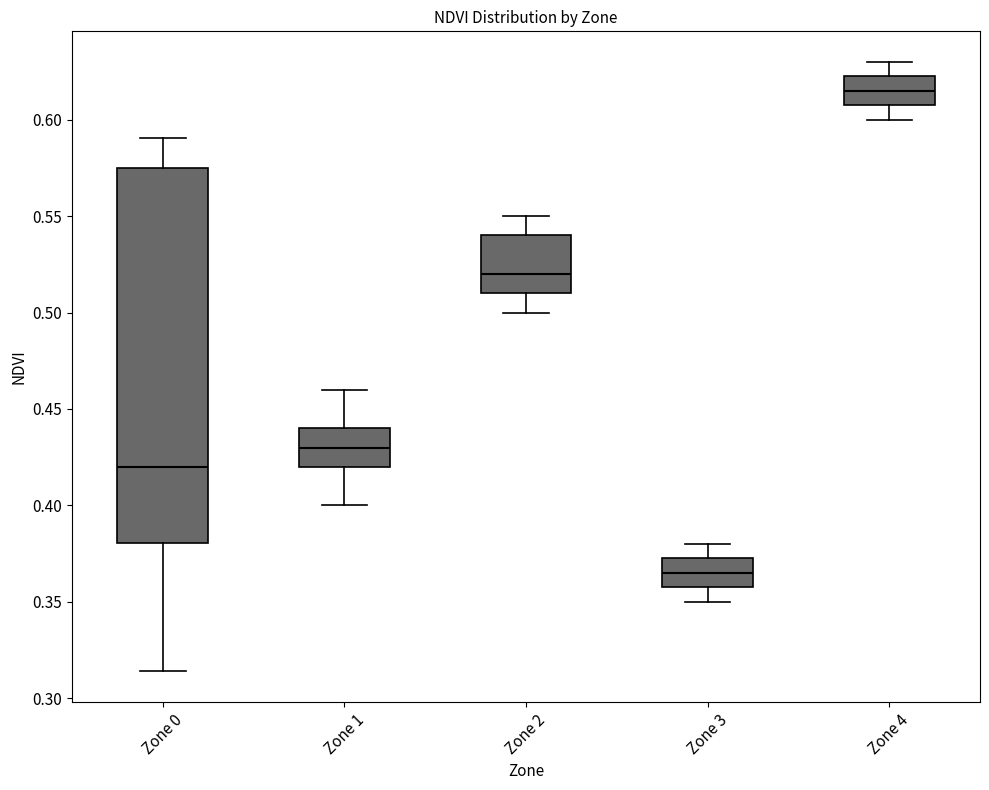

Reading left to right, transcribe this box plot: for each box, give where its median line is, the range the box spans, and where its two whiskers end, as read against the y-axis. The values are not printed on the chart, so give them approximately, as read against the axis.

Zone 0: median 0.420, box 0.380 to 0.575, whiskers 0.315 to 0.590
Zone 1: median 0.430, box 0.420 to 0.440, whiskers 0.400 to 0.460
Zone 2: median 0.520, box 0.510 to 0.540, whiskers 0.500 to 0.550
Zone 3: median 0.365, box 0.360 to 0.375, whiskers 0.350 to 0.380
Zone 4: median 0.615, box 0.610 to 0.625, whiskers 0.600 to 0.630